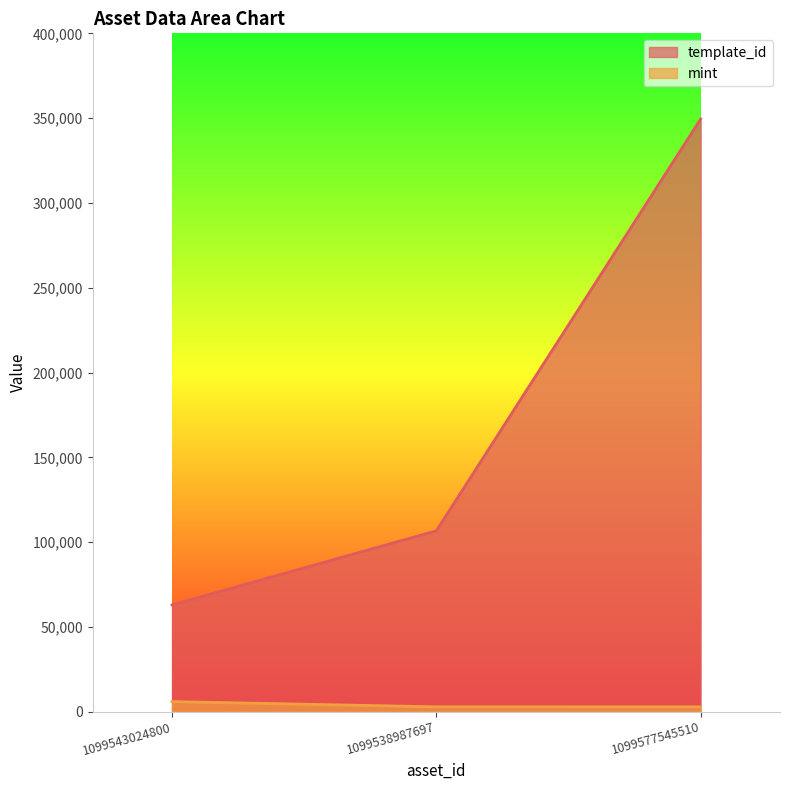

What is the value of the mint point at the 3rd from the left?

2846